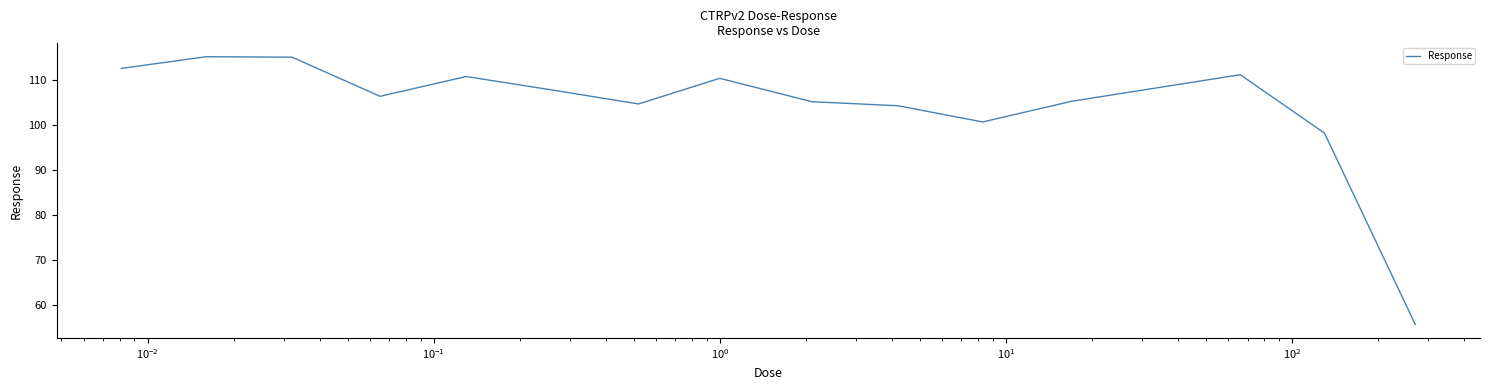

What is the minimum value shown in the chart?

55.6